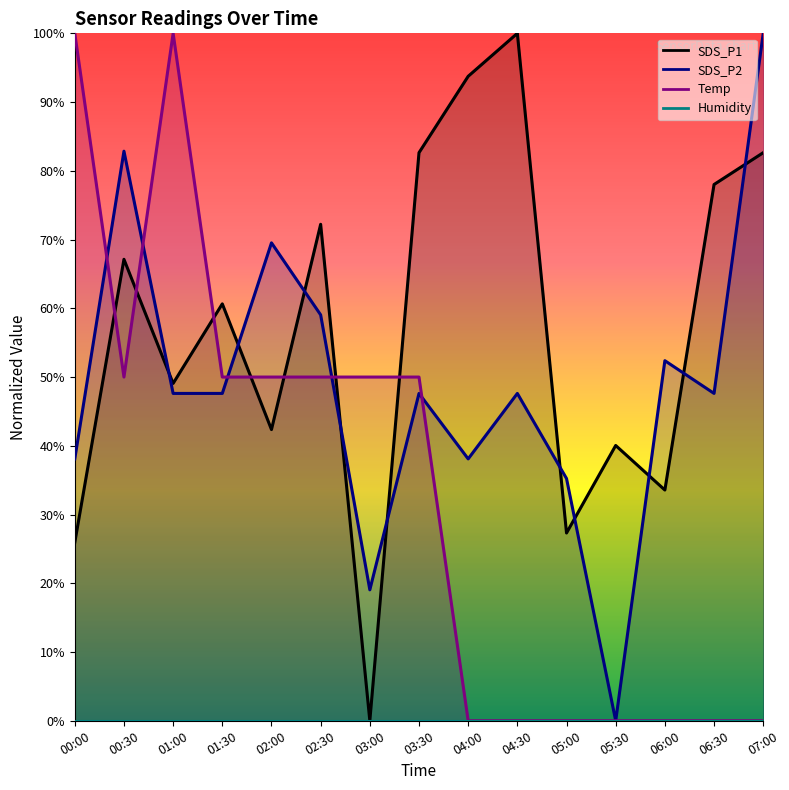

Which series has the largest total across all categories?

SDS_P1